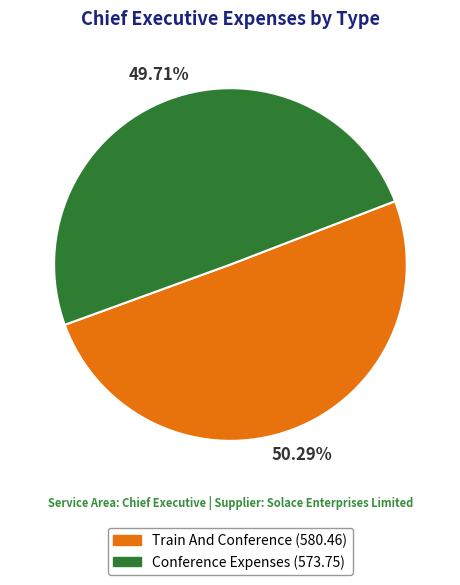

What is the largest slice in the pie chart?

Train And Conference